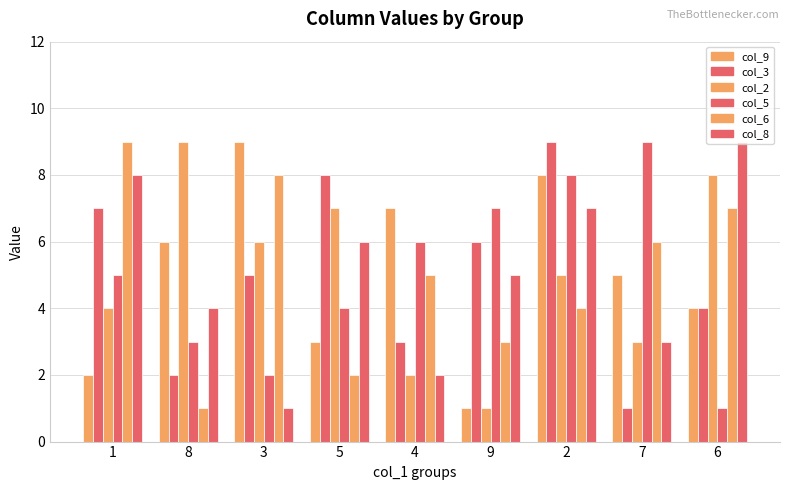

What is the difference between the highest and lowest values at 2?

5